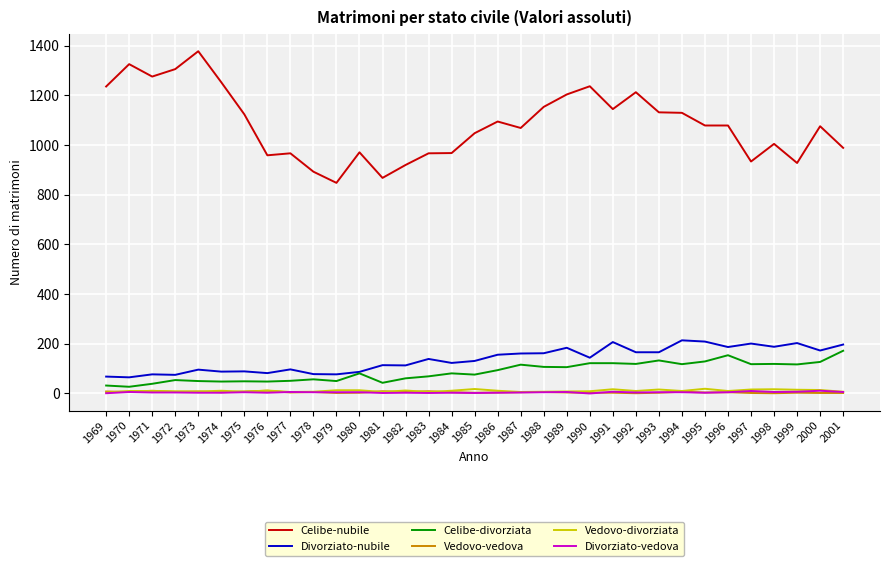

True or false: Divorziato-vedova has more than 0 points higher than both neighbors.

True